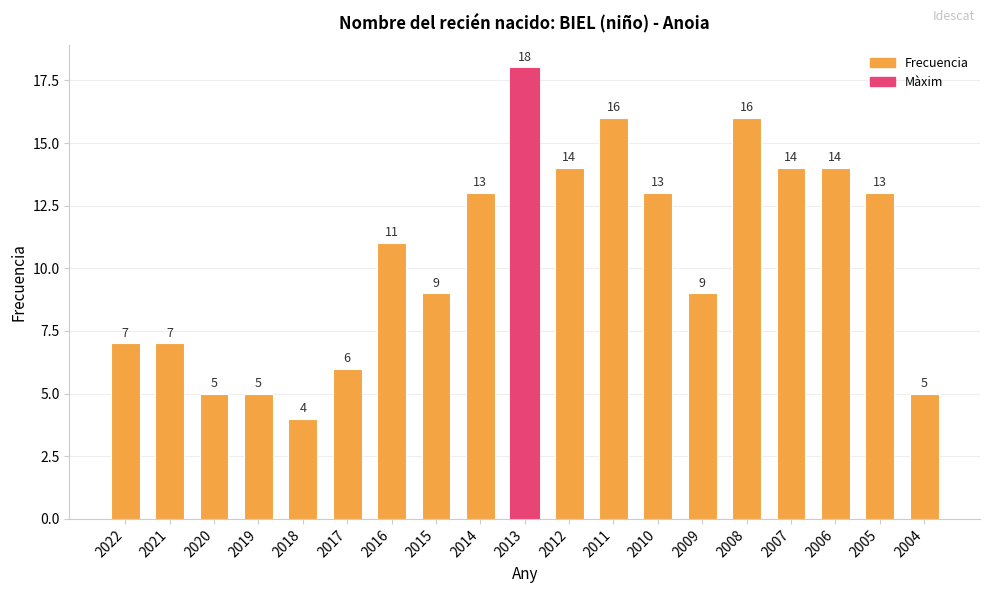

Is it true that the value at 2018 is 7?

False